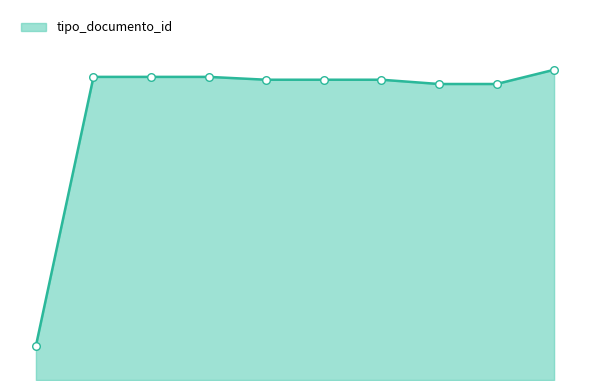

Does the chart have visible grid lines?

No